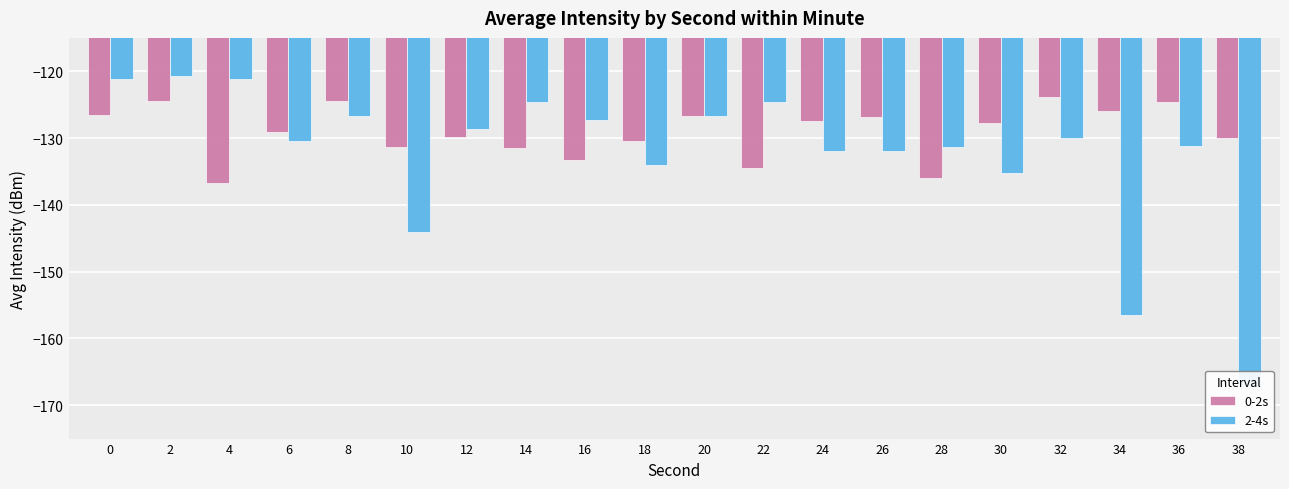

At which category is the sum across all series the highest?

2